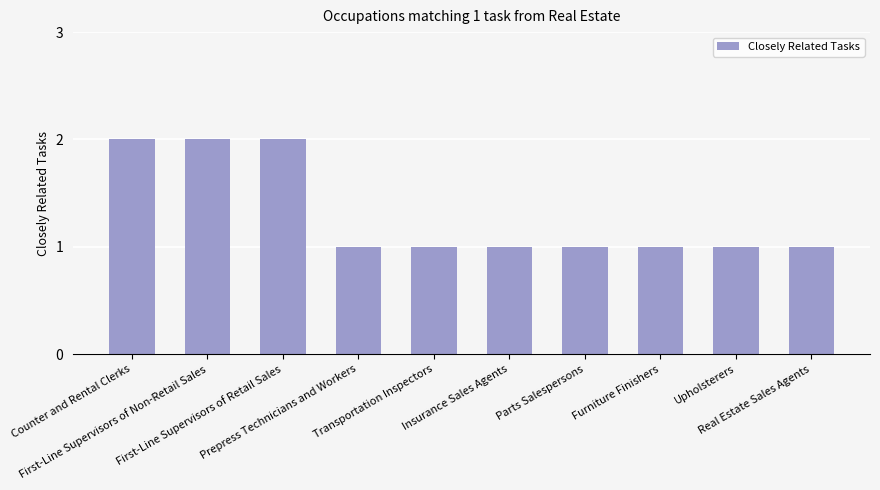

What is the sum of the values at Furniture Finishers and Parts Salespersons?

2